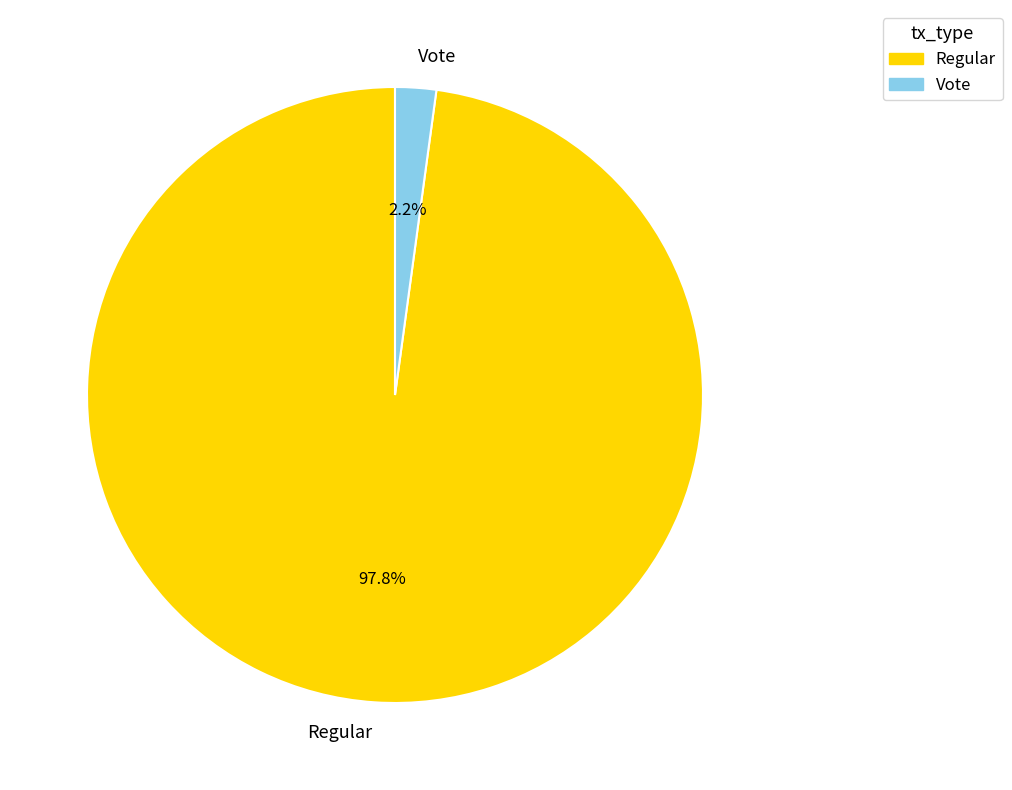

Which category has the smallest portion of the pie?

Vote